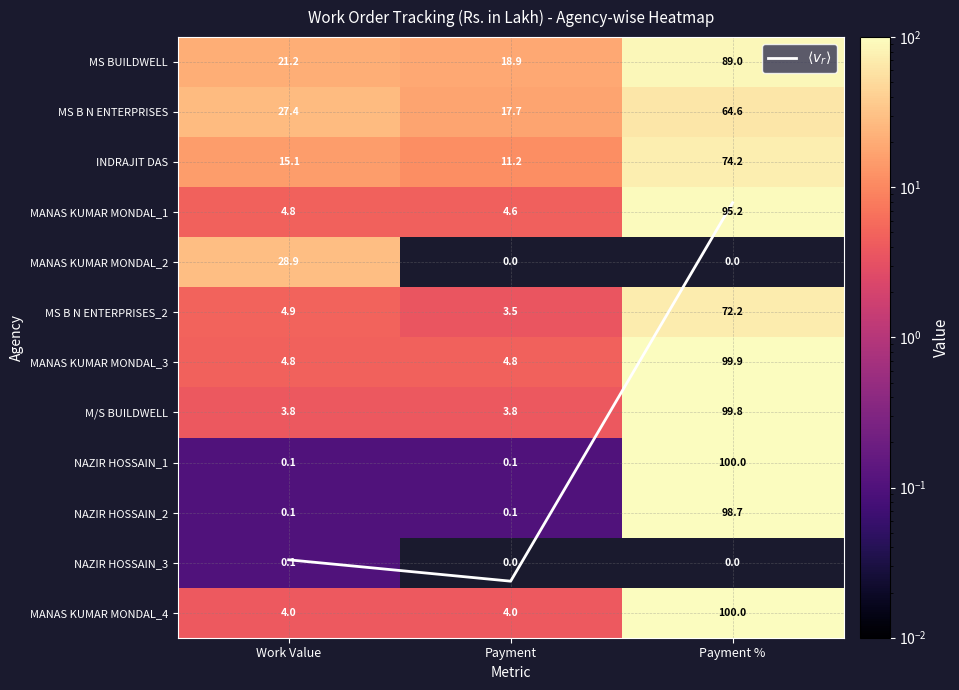

At which category does the chart reach its peak across all series?

Payment %